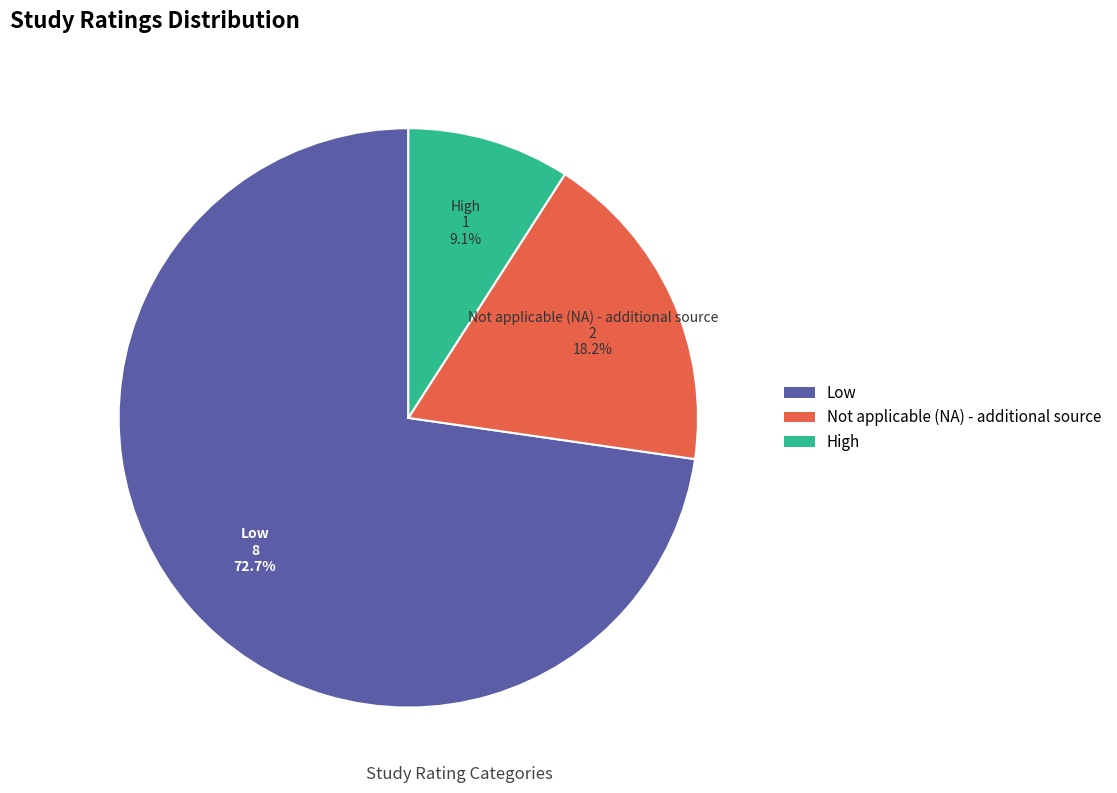

How many segments does this pie chart have?

3